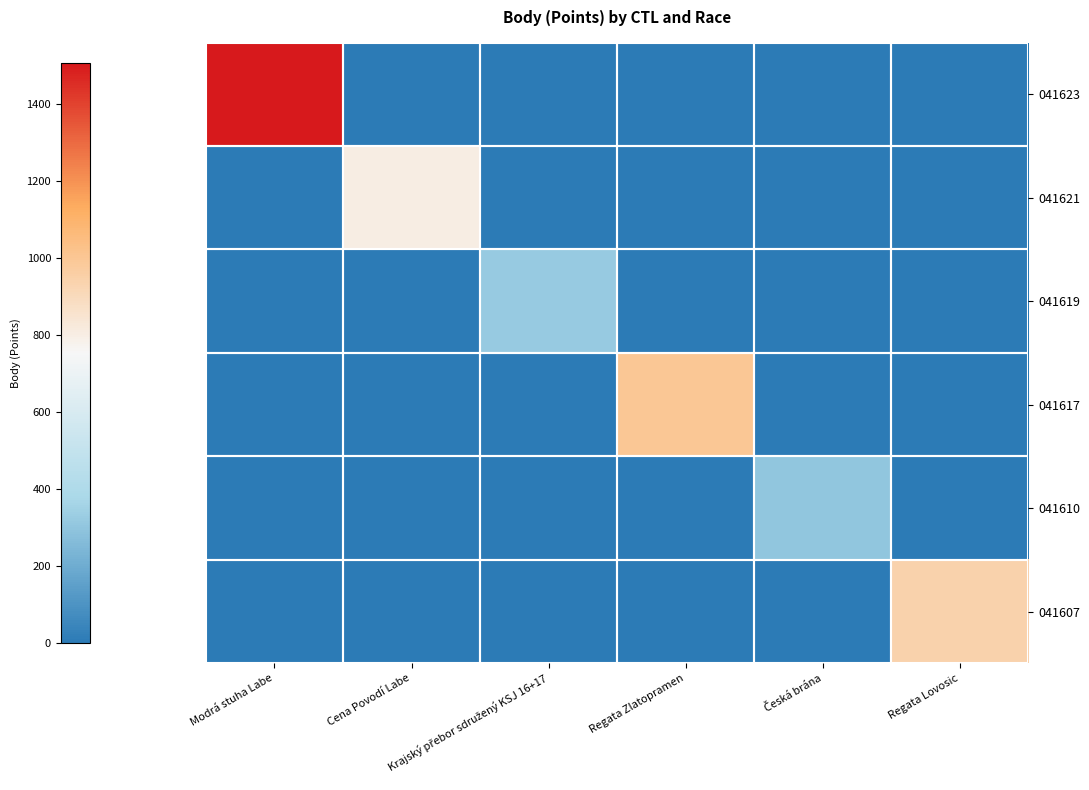

Which series has the largest total across all categories?

041623